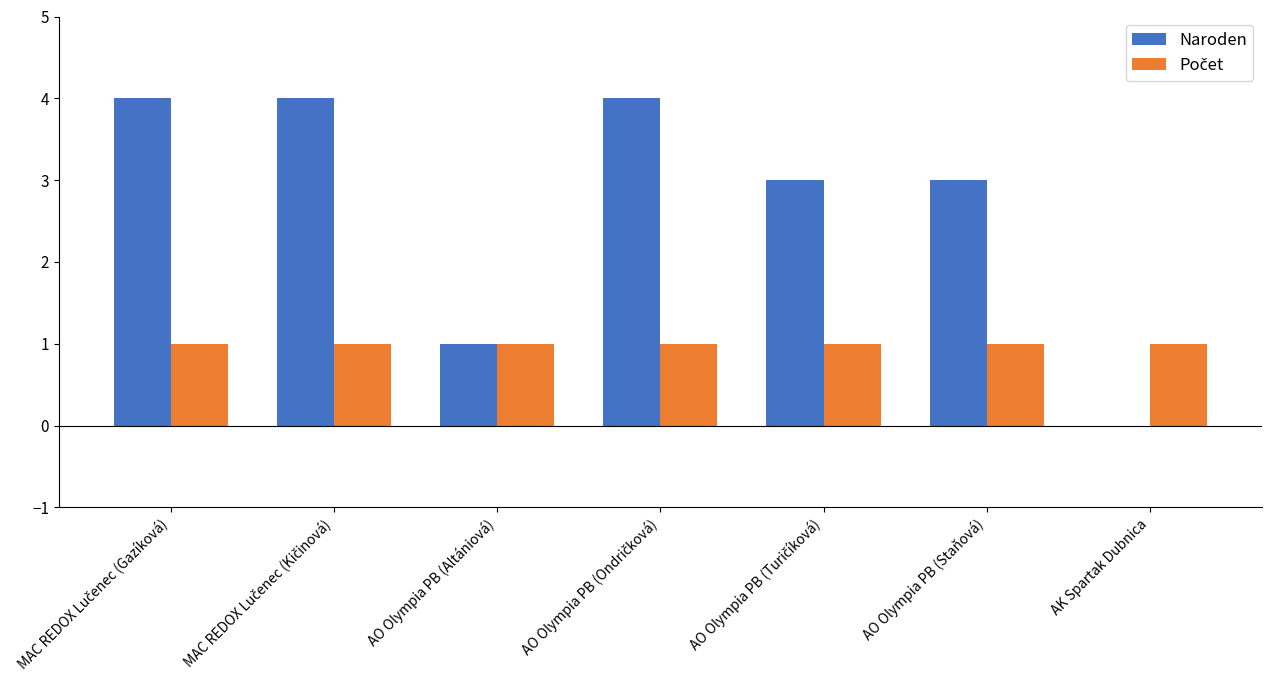

What is the average value of the Naroden series?

3